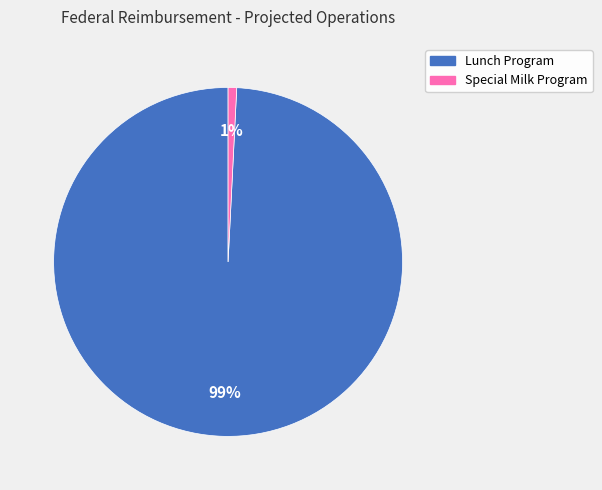

How many slices are in this pie chart?

2